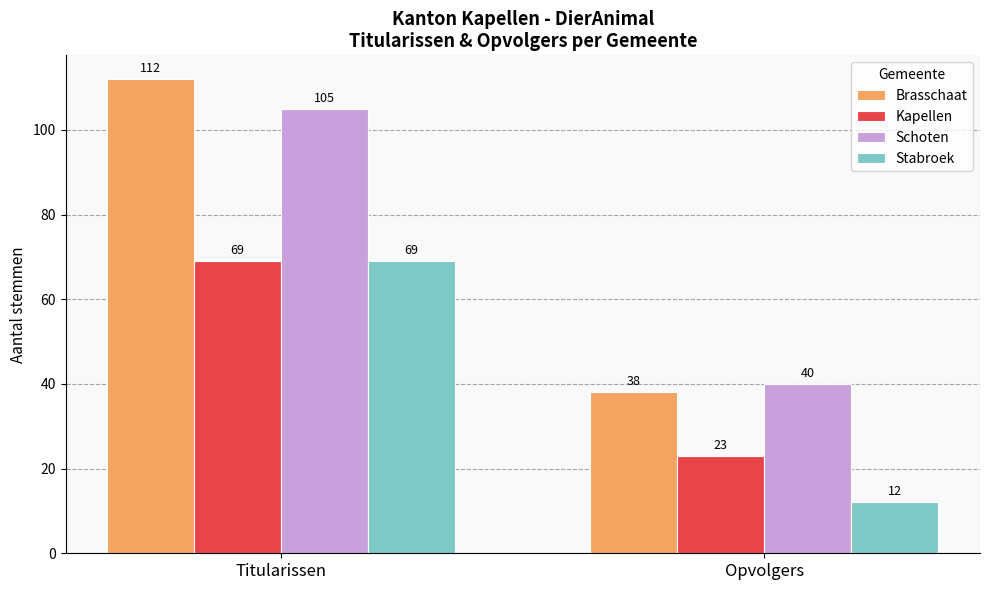

Which series changed the most between Titularissen and Opvolgers?

Brasschaat